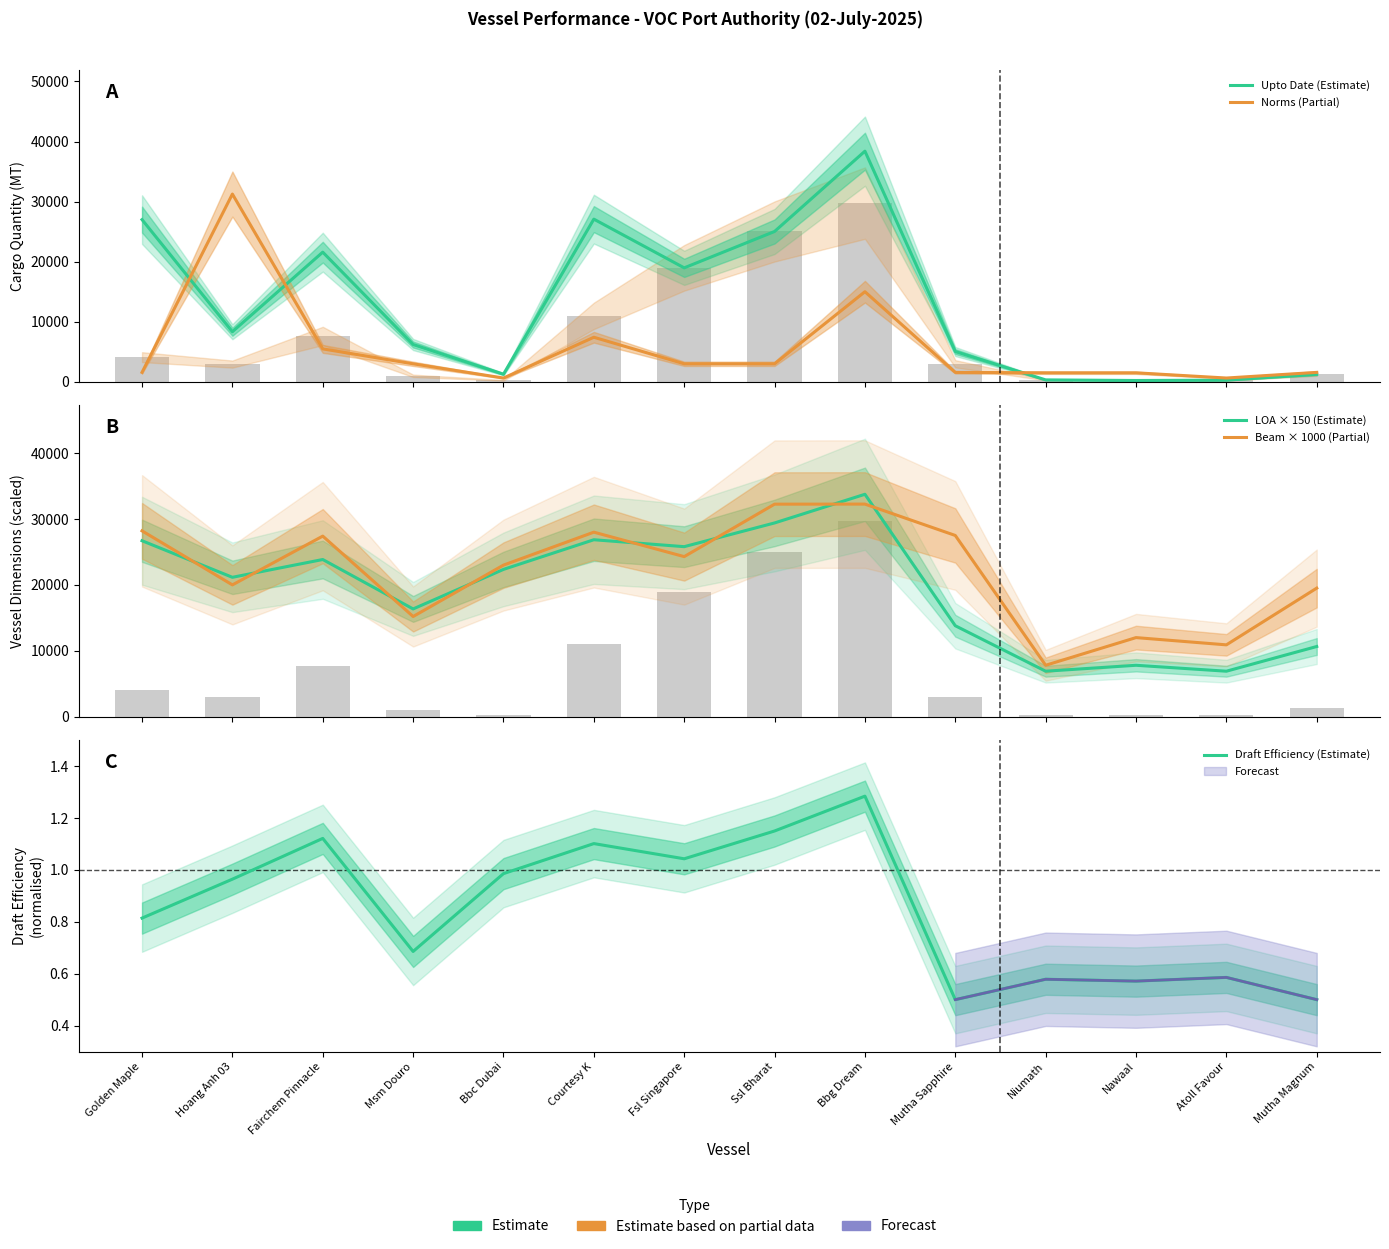

Reading right to left, extract all data points from this chart.

Upto Date (Estimate): Mutha Magnum=1250.0	Atoll Favour=281.0	Nawaal=220.0	Niumath=322.0	Mutha Sapphire=5040.0	Bbg Dream=38392.0	Ssl Bharat=25027.0	Fsl Singapore=18971.0	Courtesy K=27080.0	Bbc Dubai=1269.0	Msm Douro=6212.0	Fairchem Pinnacle=21584.0	Hoang Anh 03=8338.0	Golden Maple=27000.0
Norms (Partial): Mutha Magnum=1571.0	Atoll Favour=631.0	Nawaal=1500.0	Niumath=1500.0	Mutha Sapphire=1571.0	Bbg Dream=15000.0	Ssl Bharat=3000.0	Fsl Singapore=3000.0	Courtesy K=7418.0	Bbc Dubai=631.0	Msm Douro=3000.0	Fairchem Pinnacle=5481.0	Hoang Anh 03=31255.0	Golden Maple=1571.0
LOA × 150 (Estimate): Mutha Magnum=10650.0	Atoll Favour=6900.0	Nawaal=7800.0	Niumath=6900.0	Mutha Sapphire=13800.0	Bbg Dream=33750.0	Ssl Bharat=29400.0	Fsl Singapore=25800.0	Courtesy K=26850.0	Bbc Dubai=22350.0	Msm Douro=16350.0	Fairchem Pinnacle=23850.0	Hoang Anh 03=21150.0	Golden Maple=26700.0
Beam × 1000 (Partial): Mutha Magnum=19510.0	Atoll Favour=10900.0	Nawaal=12000.0	Niumath=7800.0	Mutha Sapphire=27500.0	Bbg Dream=32260.0	Ssl Bharat=32250.0	Fsl Singapore=24290.0	Courtesy K=28000.0	Bbc Dubai=23000.0	Msm Douro=15200.0	Fairchem Pinnacle=27400.0	Hoang Anh 03=20000.0	Golden Maple=28200.0
Draft Efficiency (Estimate): Mutha Magnum=0.5	Atoll Favour=0.6	Nawaal=0.6	Niumath=0.6	Mutha Sapphire=0.5	Bbg Dream=1.3	Ssl Bharat=1.1	Fsl Singapore=1.0	Courtesy K=1.1	Bbc Dubai=1.0	Msm Douro=0.7	Fairchem Pinnacle=1.1	Hoang Anh 03=1.0	Golden Maple=0.8